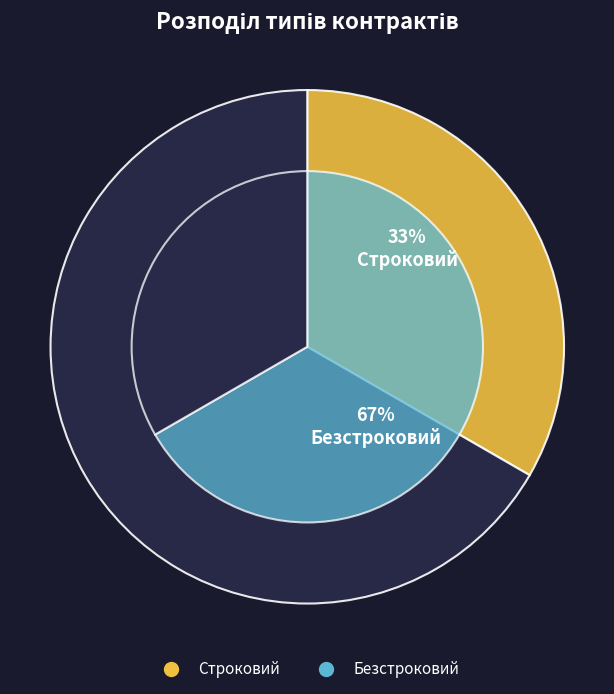

Does any single category account for the majority?

Yes